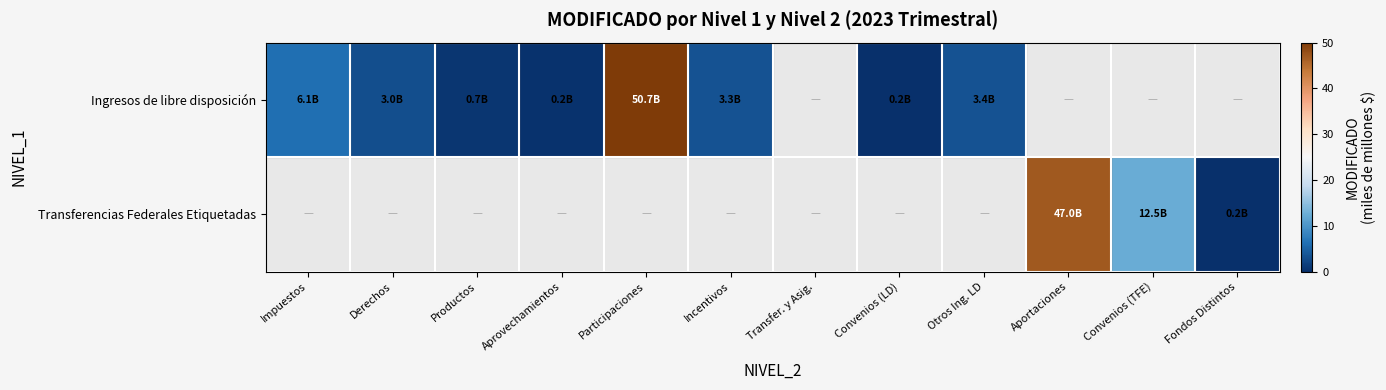

At which category does the chart reach its minimum across all series?

Transfer. y Asig.